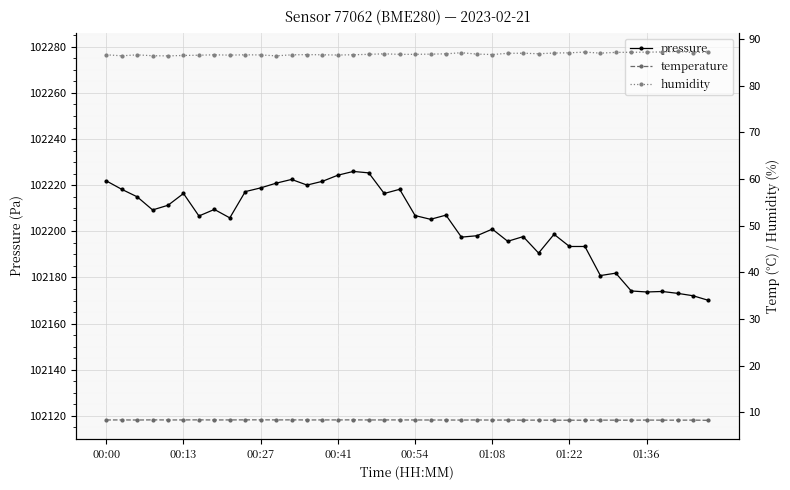

True or false: pressure and humidity cross at least once.

False